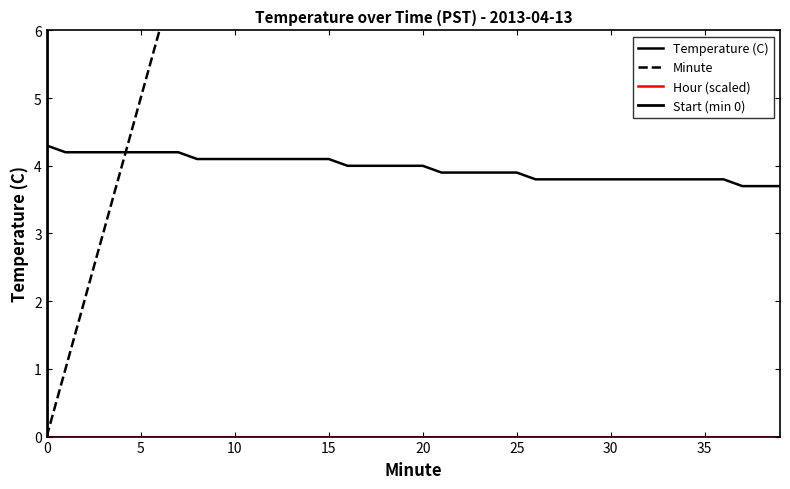

Does the chart display data point markers on the line(s)?

No